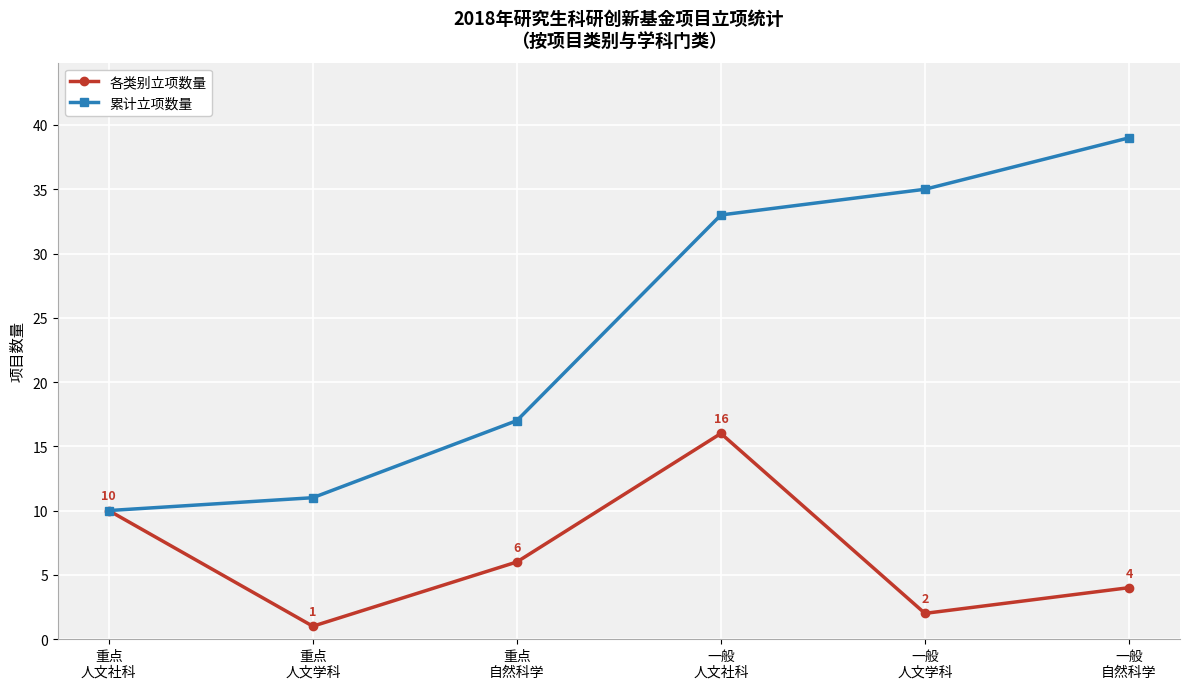

Is it true that 累计立项数量 equals 17 at 重点
自然科学?

True